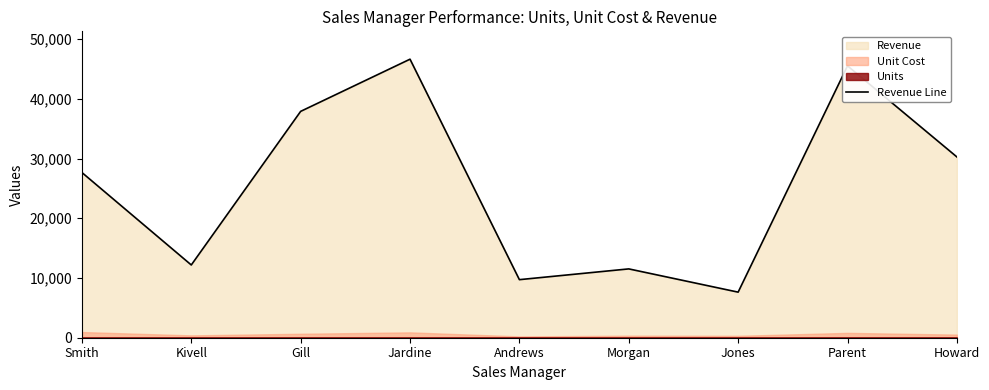

Rank the categories by value from highest to lowest.

Jardine, Parent, Gill, Howard, Smith, Kivell, Morgan, Andrews, Jones